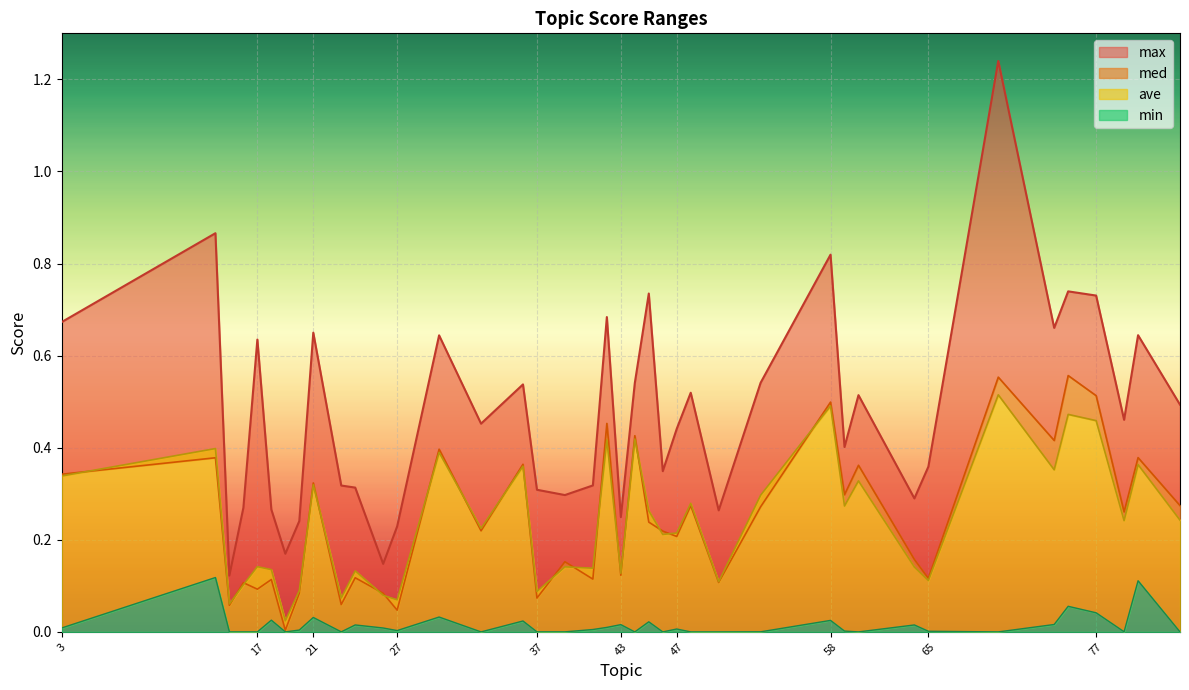

What is the sum of all med values?

9.8